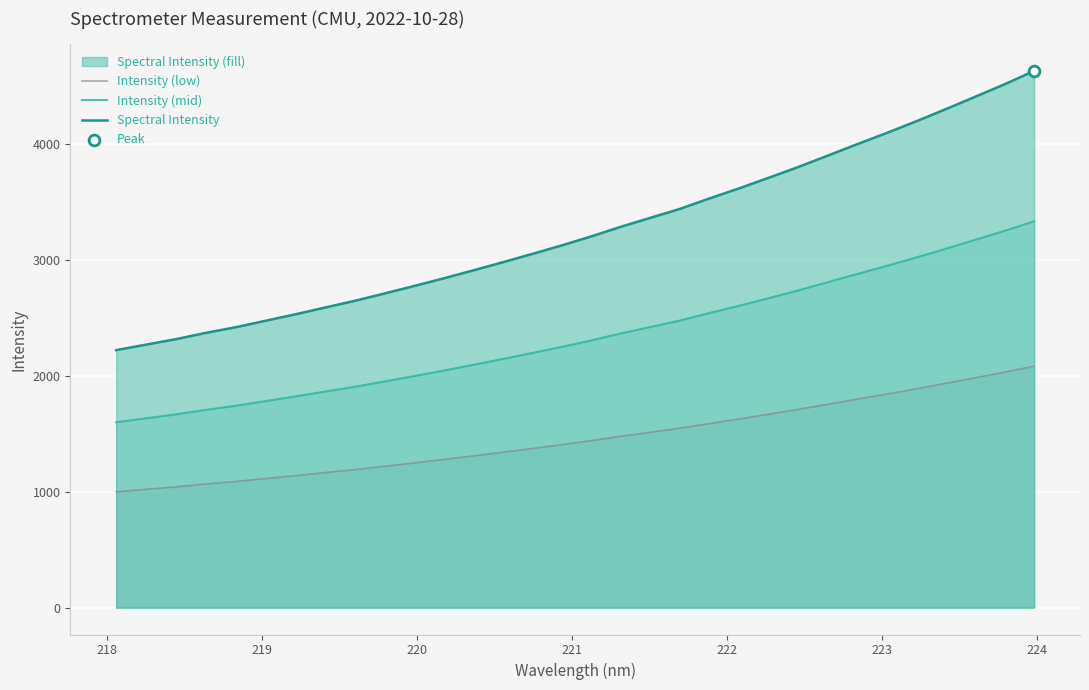

Which series contains the lowest Y value?

Intensity (low)